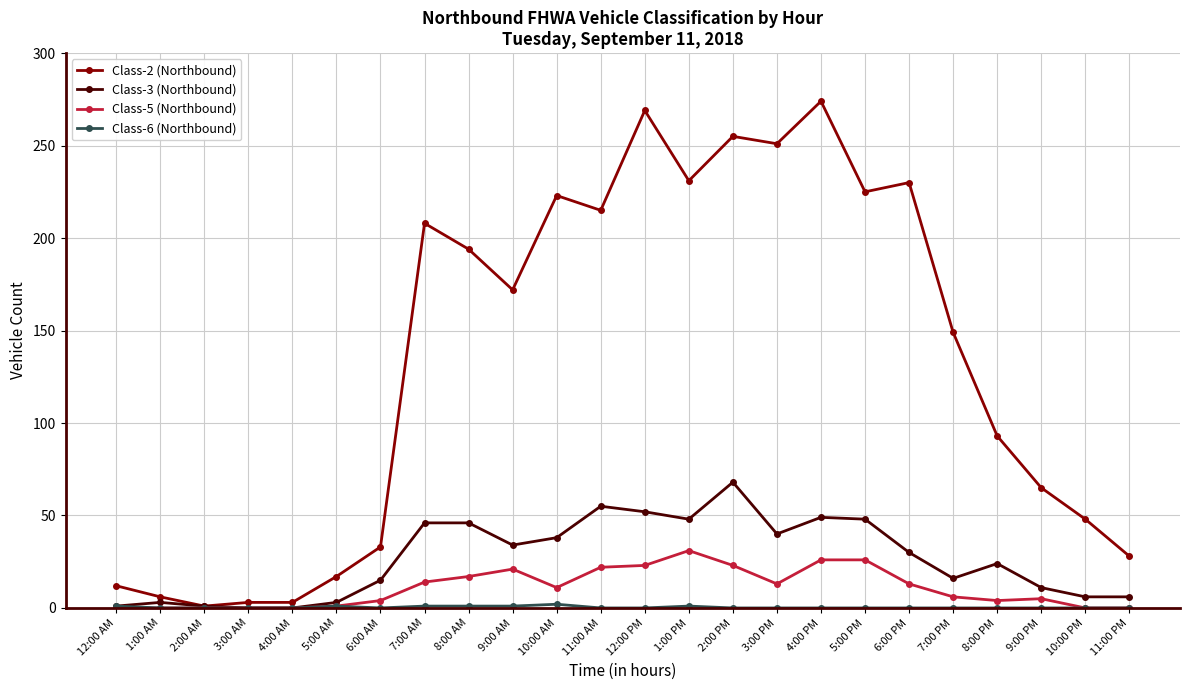

Which series has the widest spread of values?

Class-2 (Northbound)